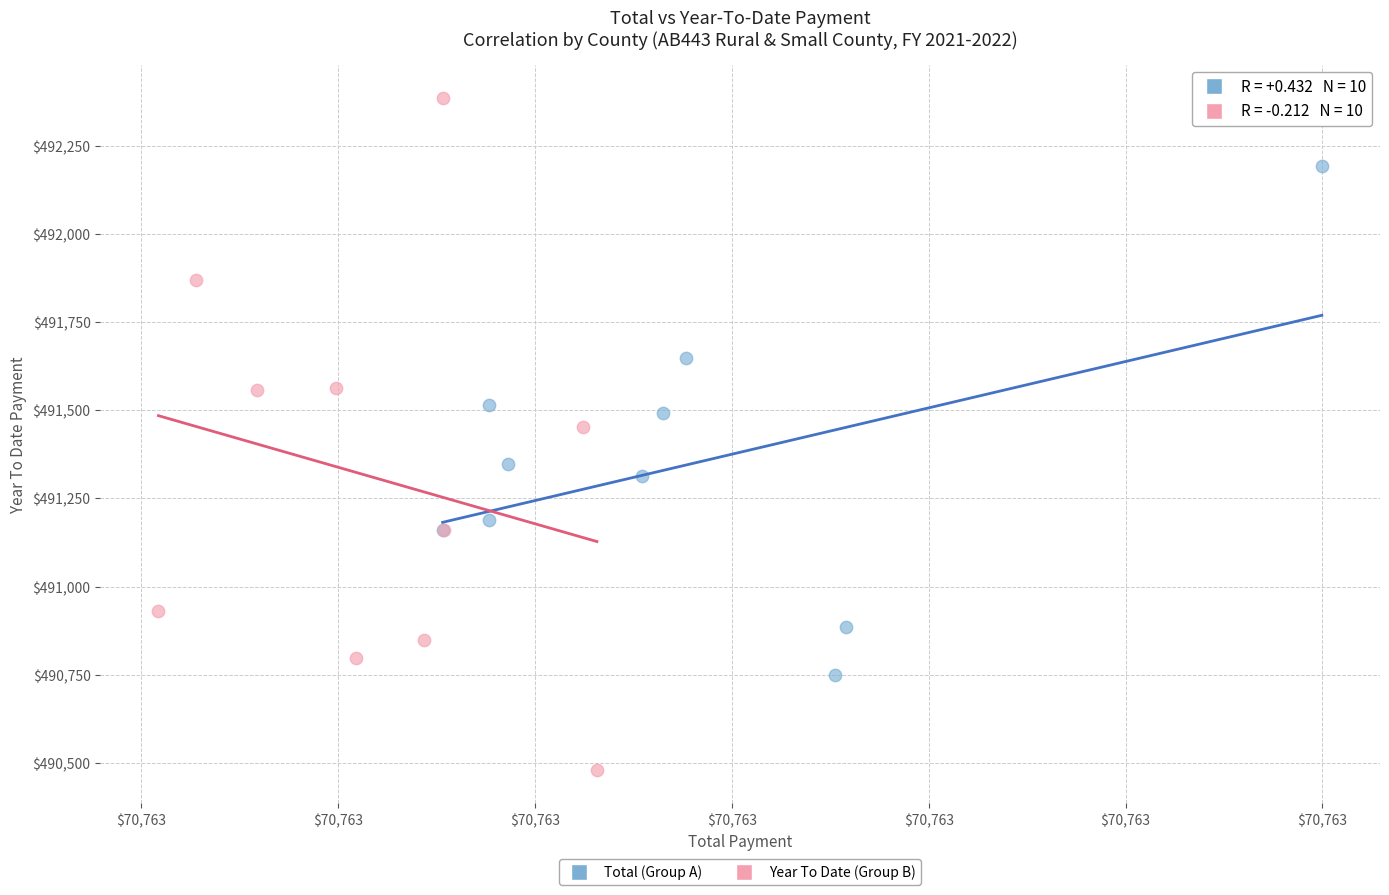

Which series reaches the minimum Y coordinate?

Year To Date (Group B)